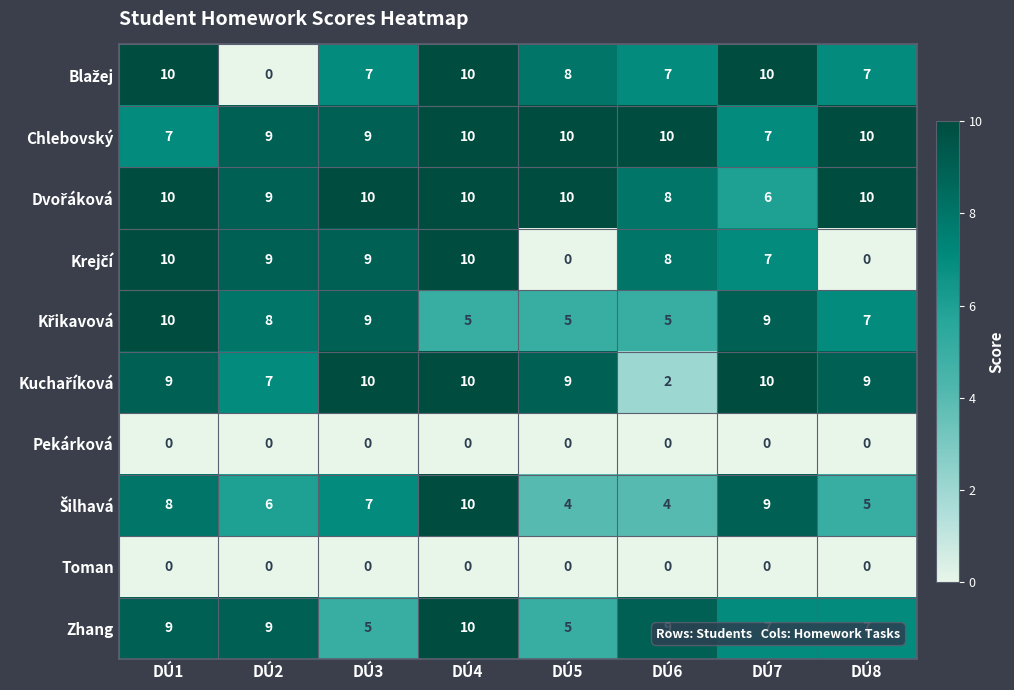

At which category is the sum across all series the highest?

DÚ4